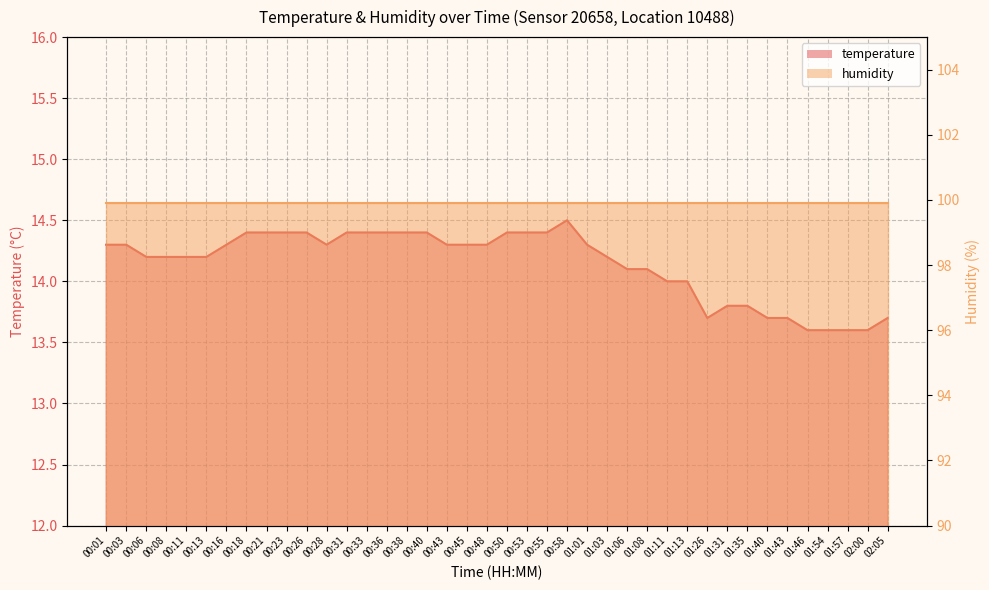

Is it true that the value at 00:55 is 14.4?

True